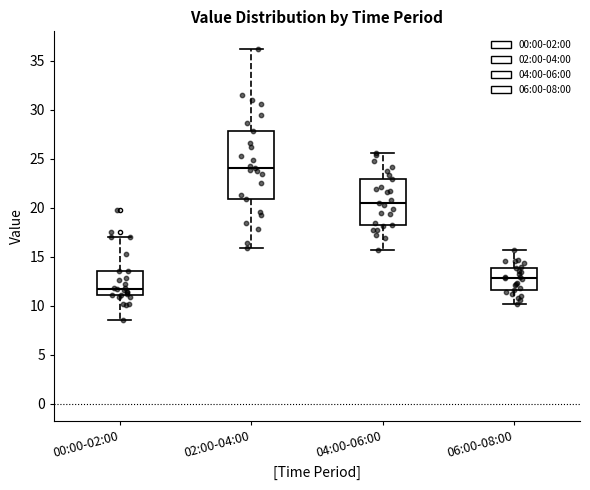

Where is the lower edge of the box for 02:00-04:00 on the y-axis? The values are not printed on the chart, so give them approximately, as read against the axis.

21.0